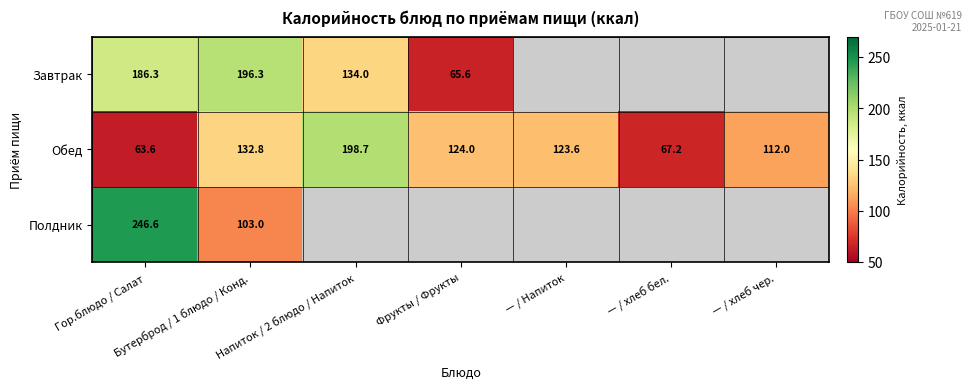

At how many categories does at least one series exceed 180?

3